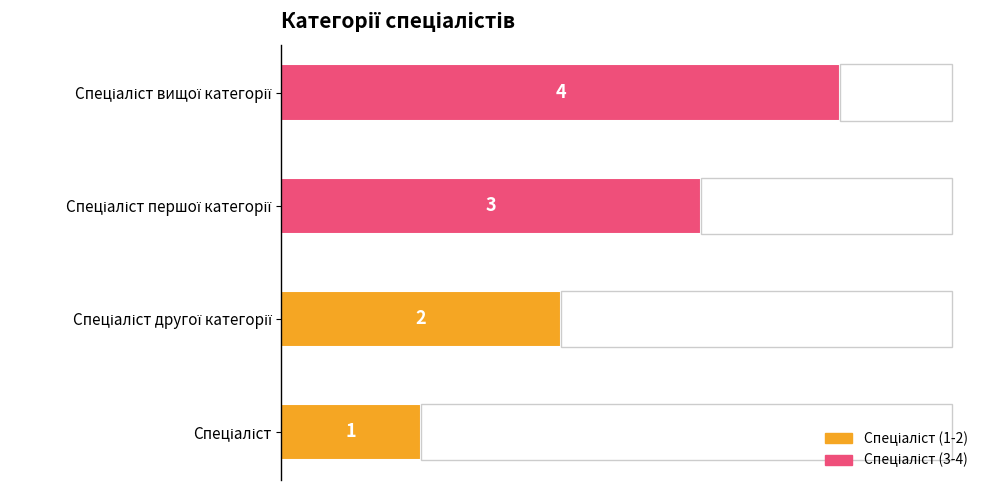

Reading left to right, list all the values displayed in this chart.

1	2	3	4